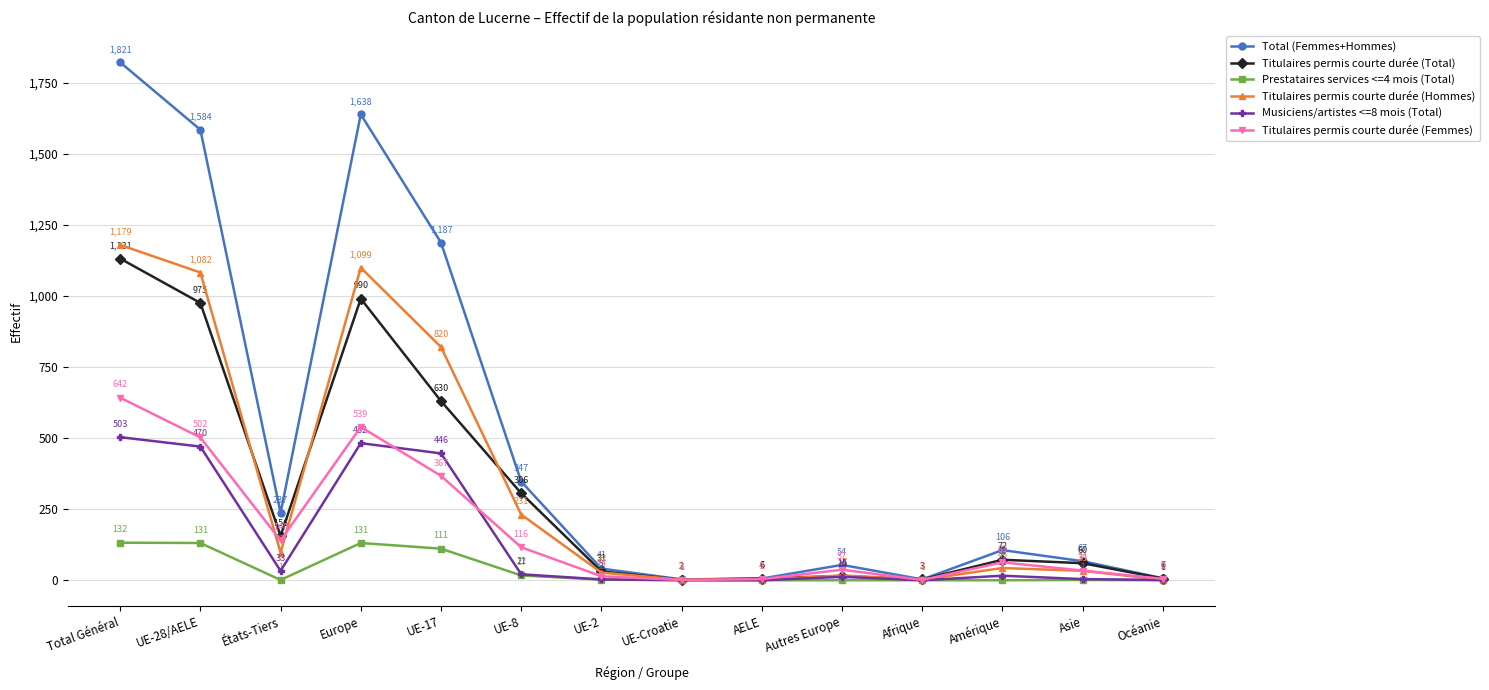

What is the difference between the maximum and minimum values in the Titulaires permis courte durée (Femmes) series?

641